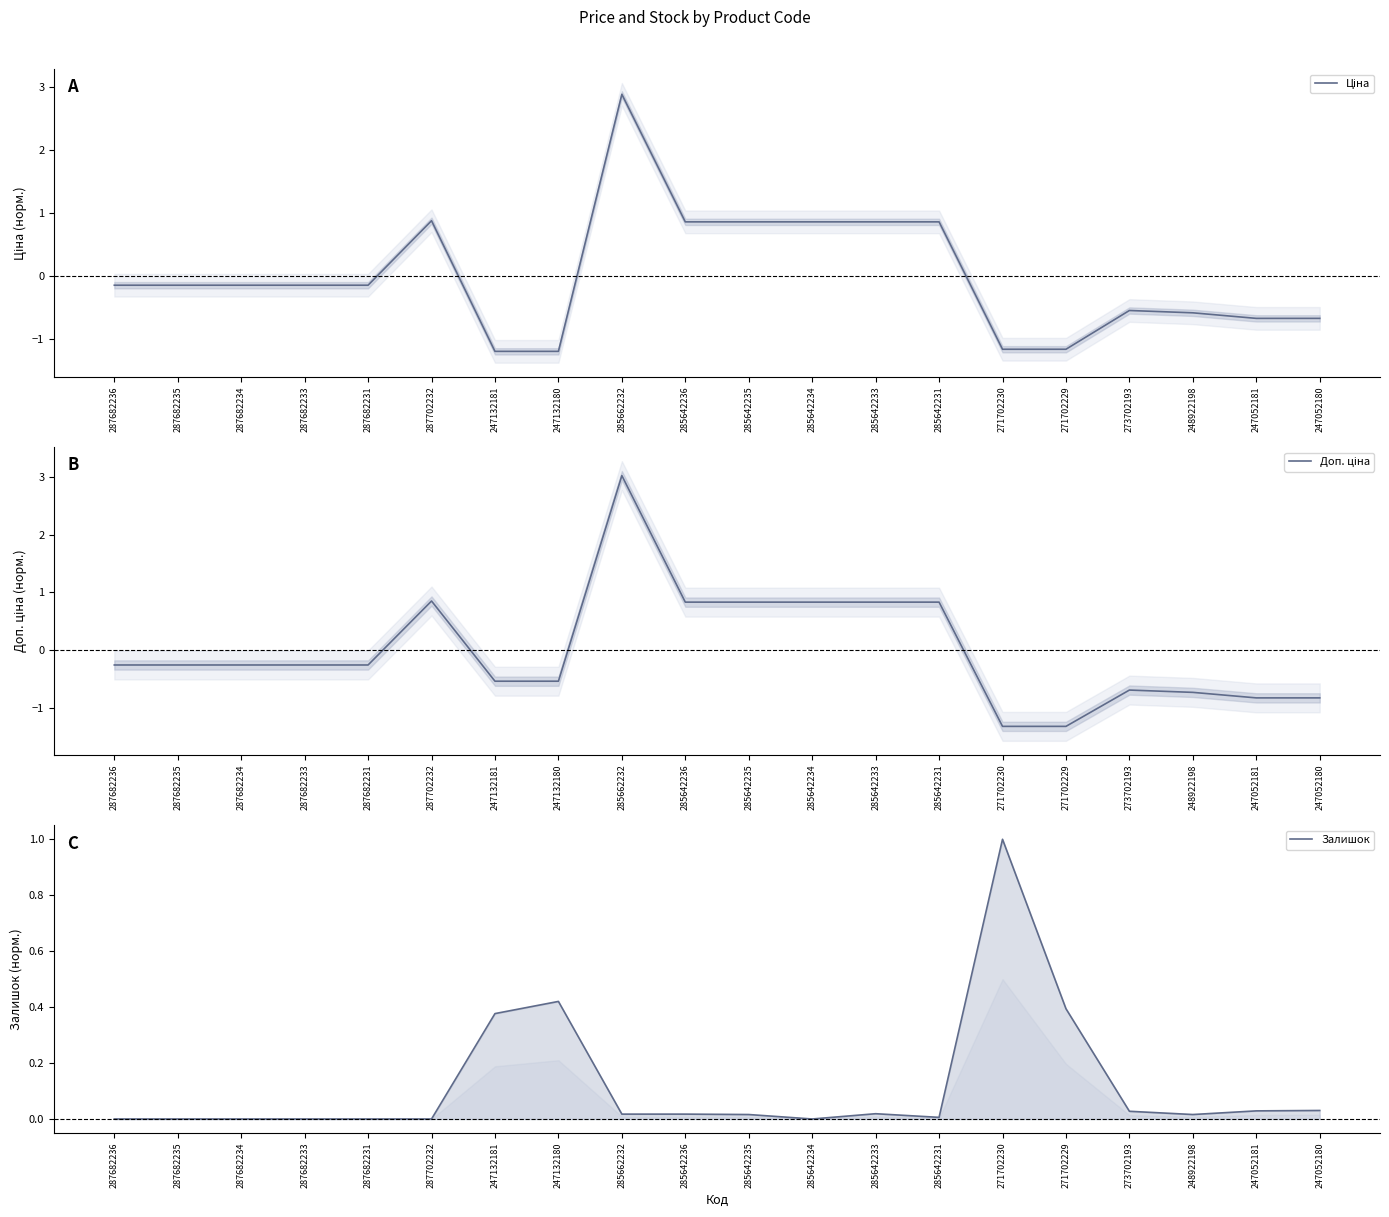

Which series has the largest range (max minus min)?

Доп. ціна